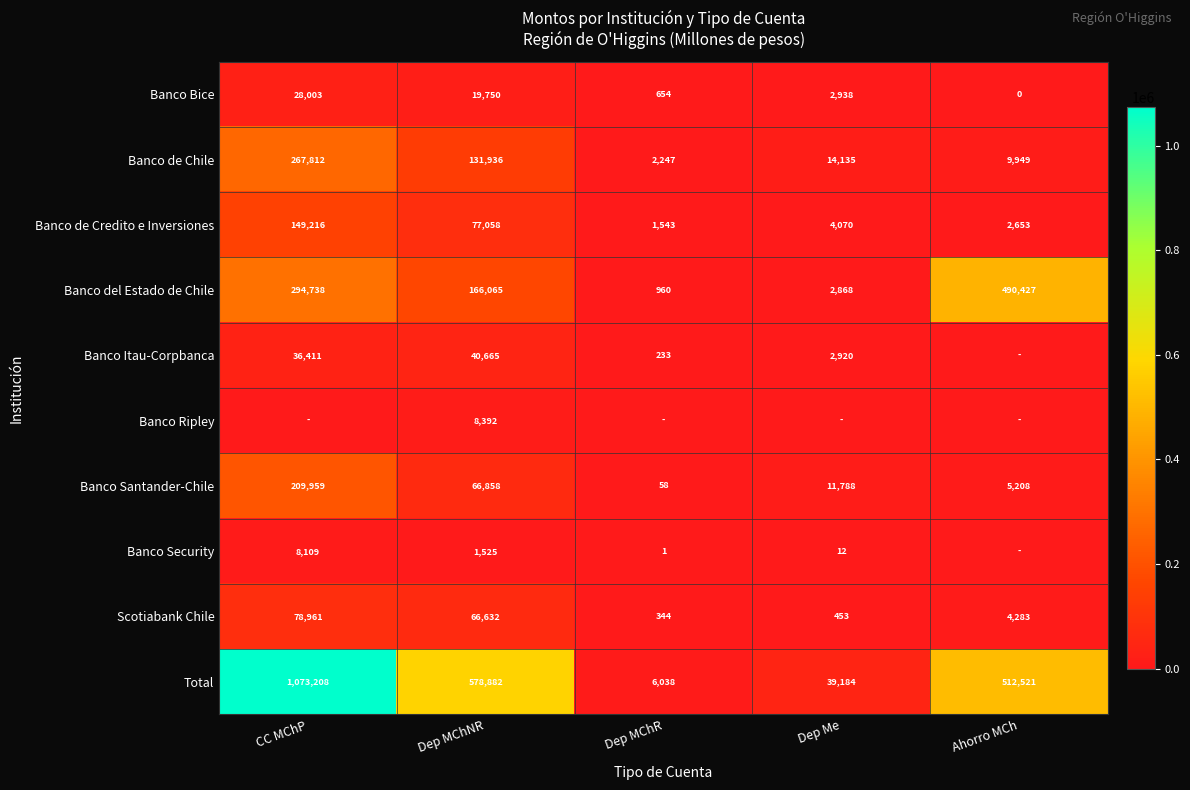

What is the sum of the Banco de Credito e Inversiones values at Dep MChR and Ahorro MCh?

4196